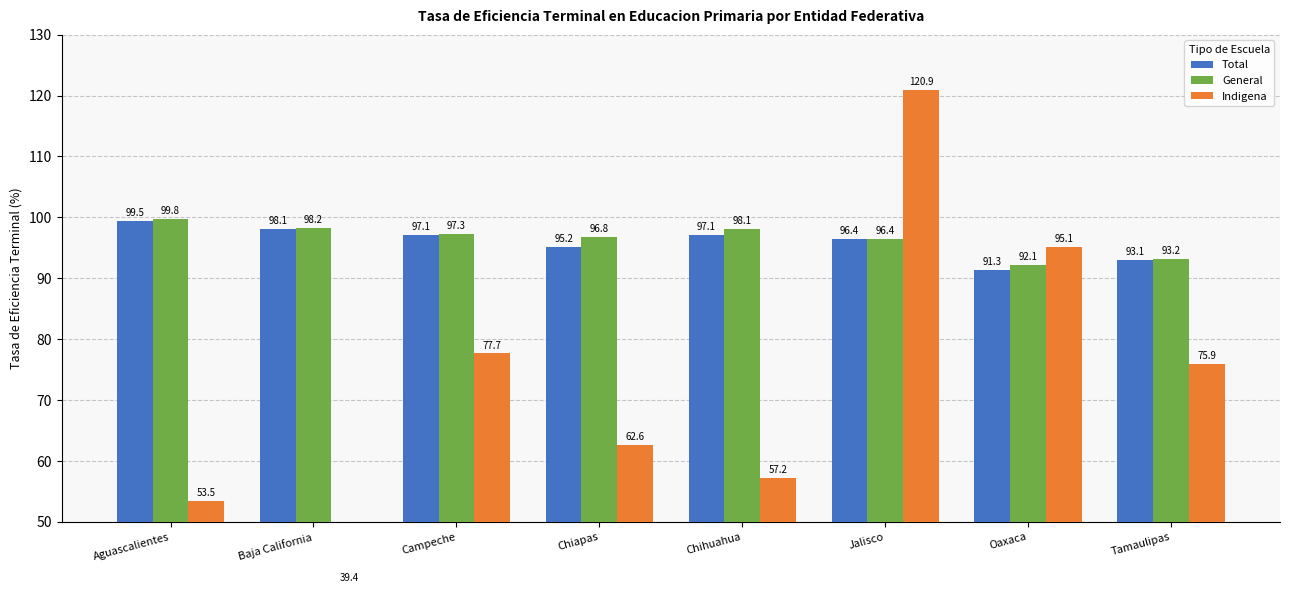

What is the average value of the Total series?

96.0